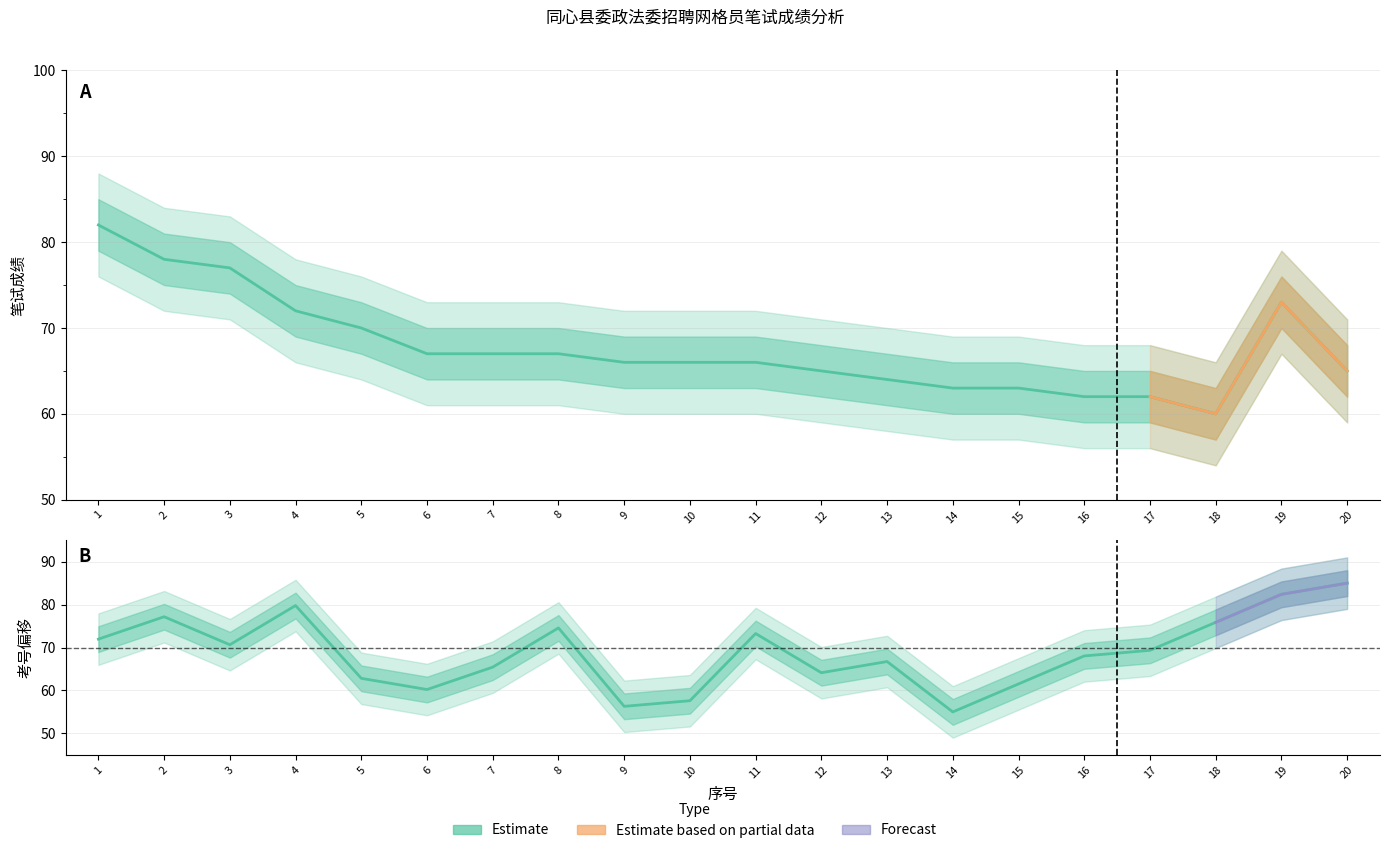

Where does the 笔试成绩 series first go above 66?

1